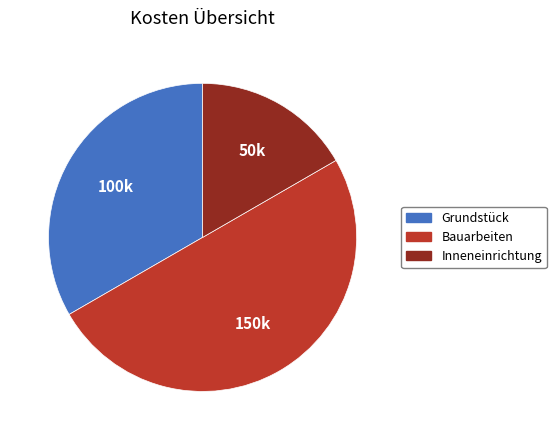

Does Inneneinrichtung represent more than half of the total?

No